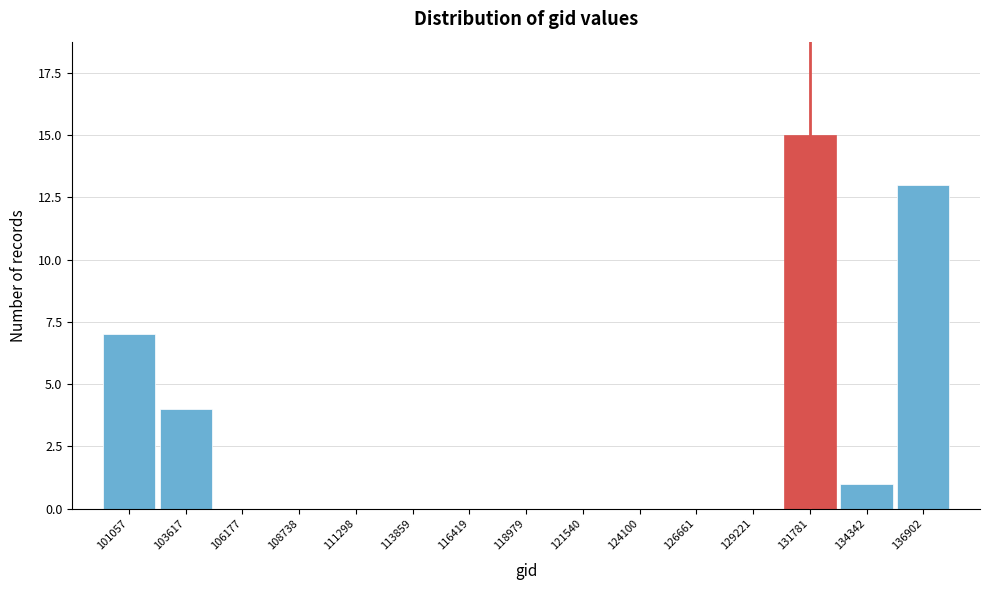

Reading left to right, extract all data points from this chart.

101057=7	103617=4	106177=0	108738=0	111298=0	113859=0	116419=0	118979=0	121540=0	124100=0	126661=0	129221=0	131781=15	134342=1	136902=13